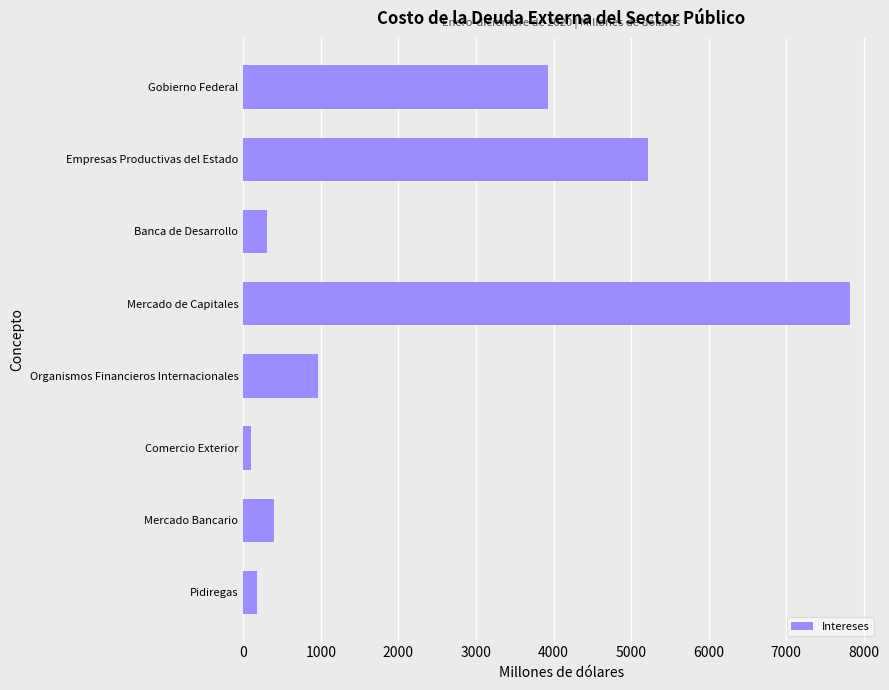

Which category has the highest value across all series?

Mercado de Capitales